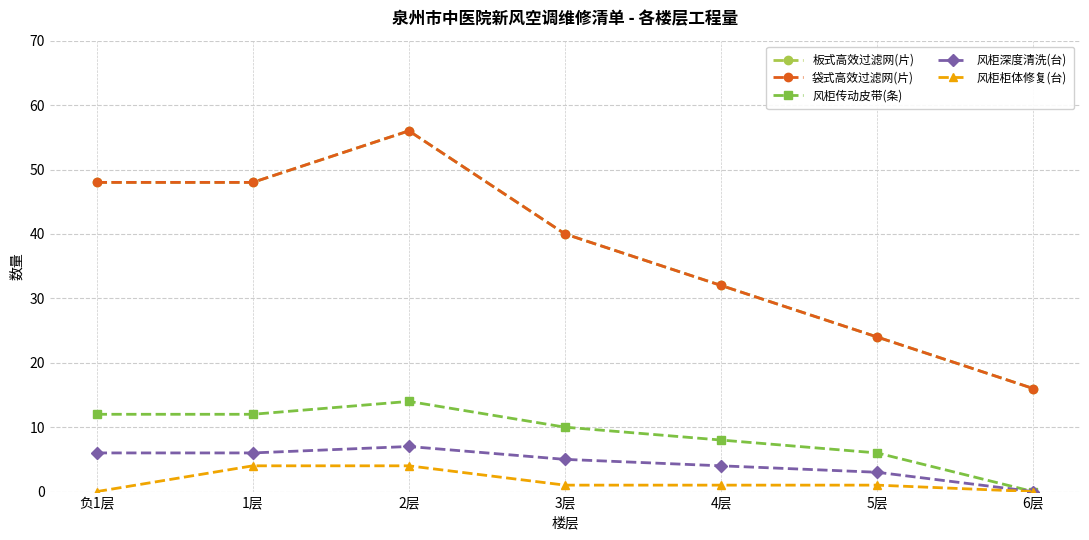

What is the minimum value for 板式高效过滤网(片)?

16